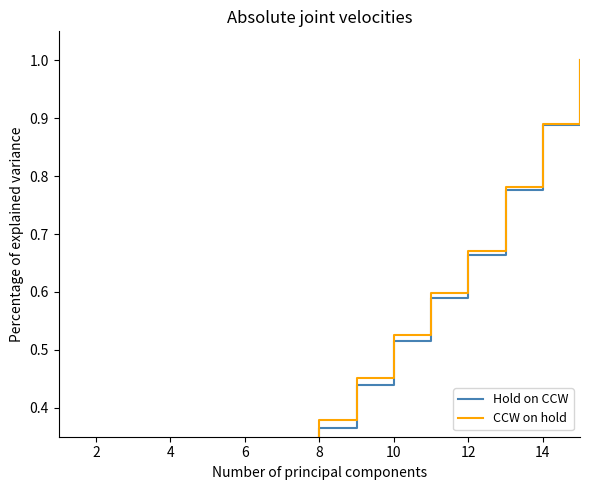

Which series has the largest range (max minus min)?

Hold on CCW